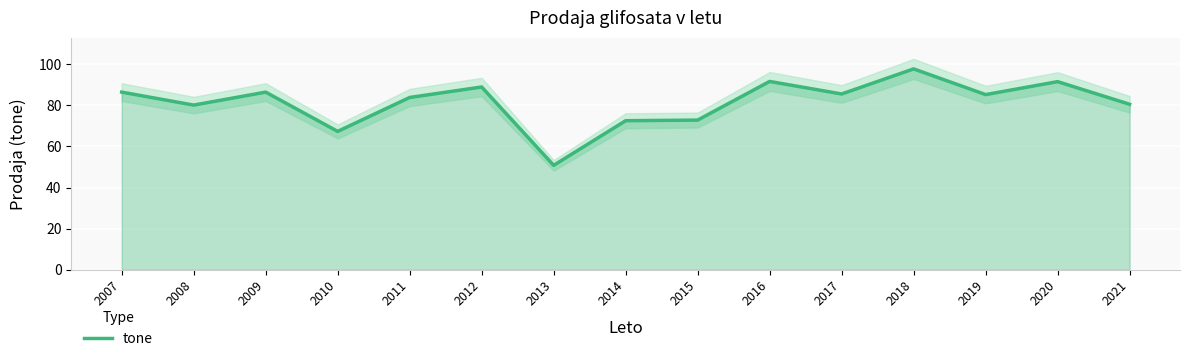

Is it true that the value at 2017 is 133.9?

False